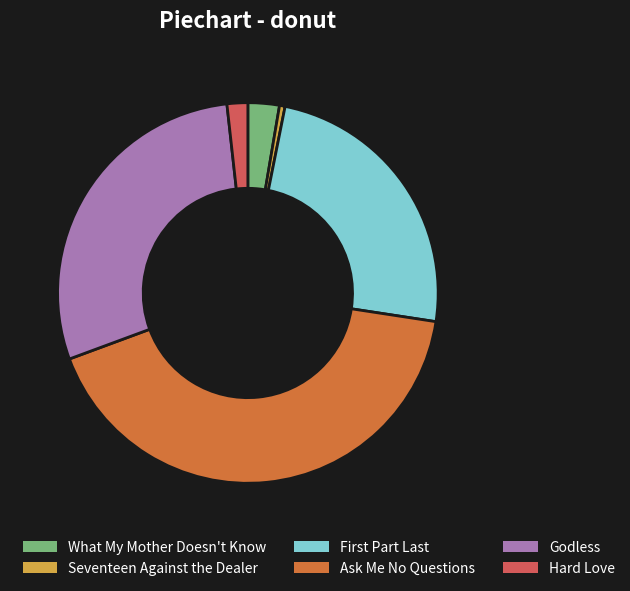

The What My Mother Doesn't Know slice represents 3% of the pie. True or false?

True